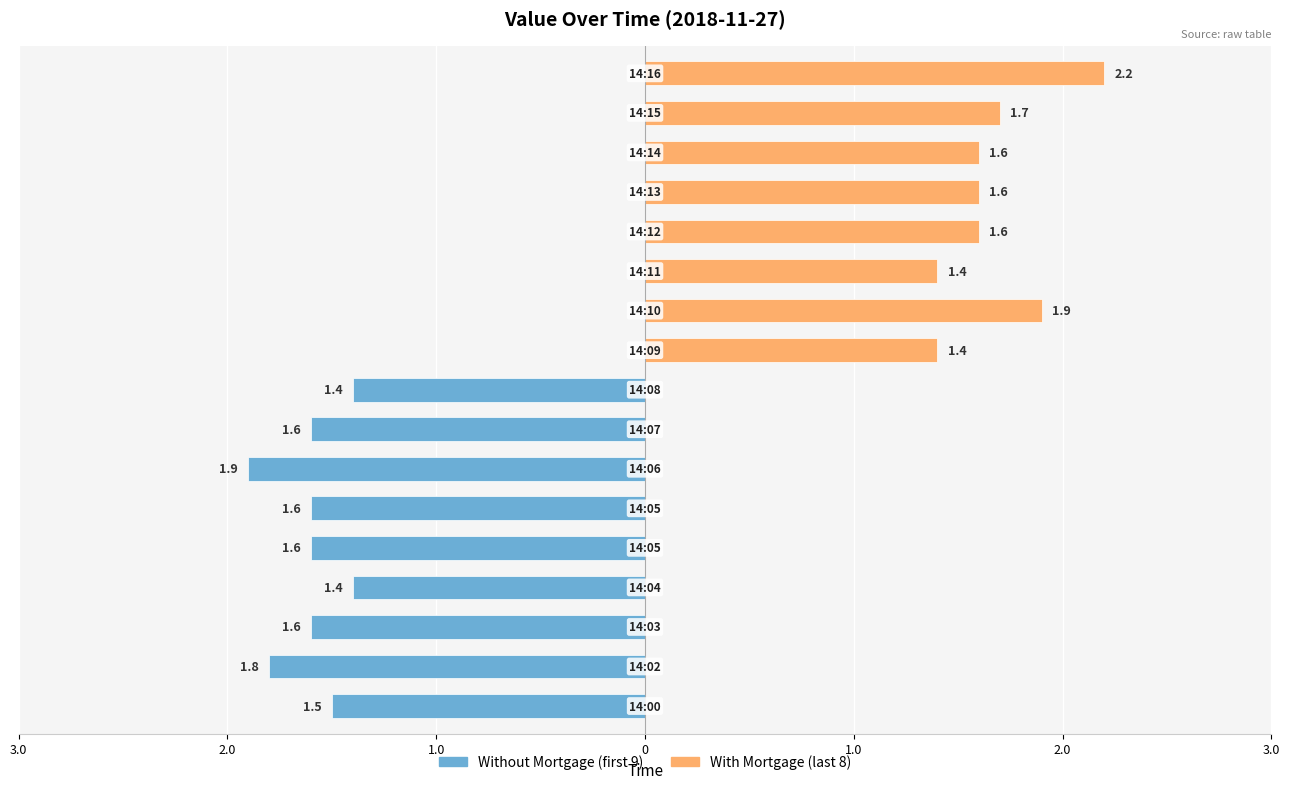

Which category has the highest value across all series?

14:16